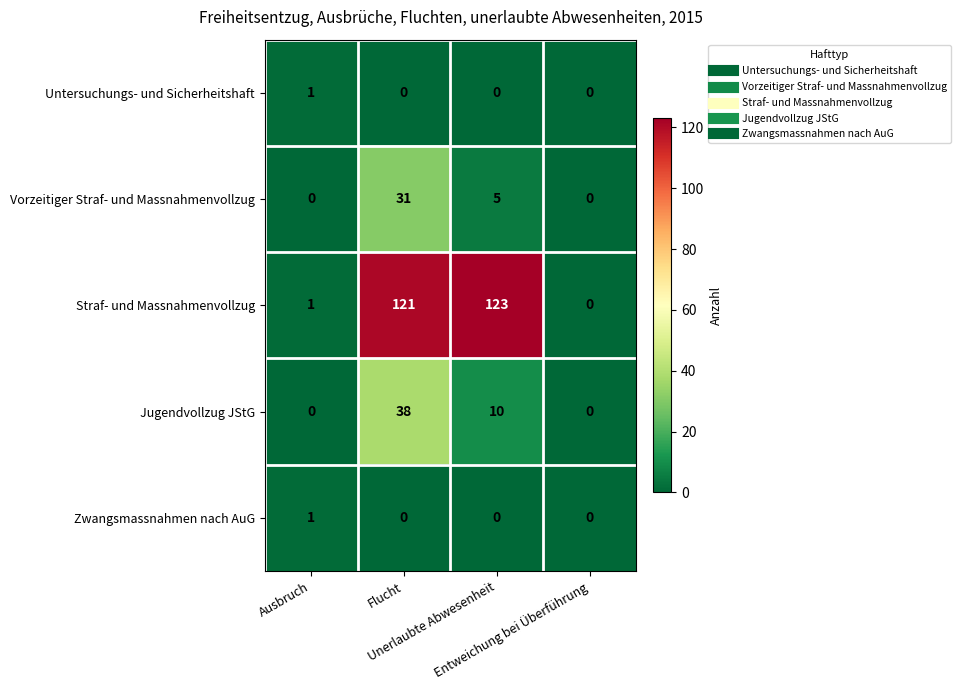

Which series has the largest total across all categories?

Straf- und Massnahmenvollzug